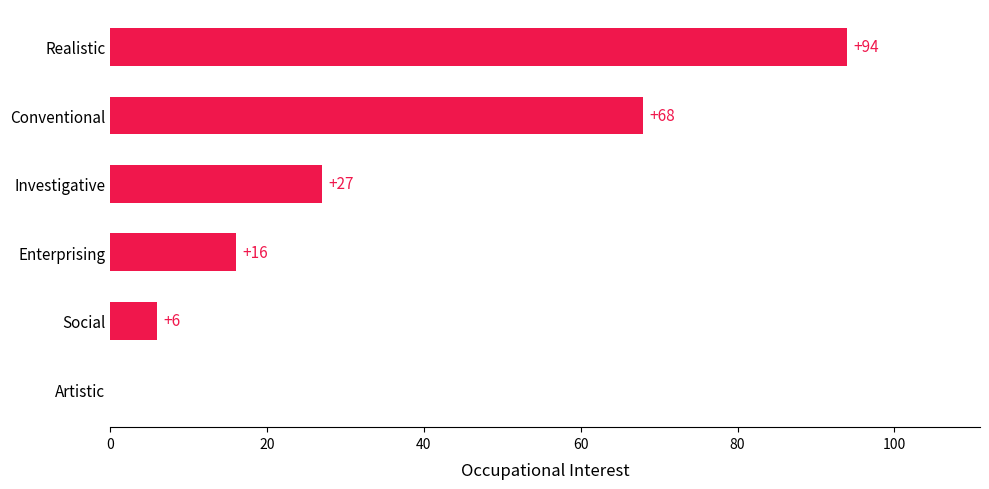

At which category does the chart reach its peak across all series?

Realistic